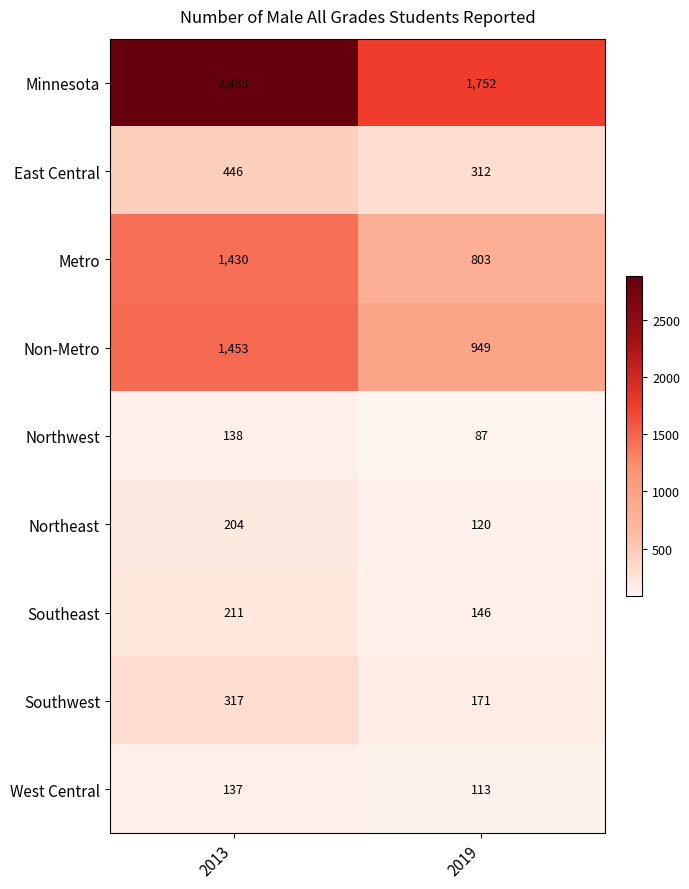

Rank the series at 2019 from lowest to highest value.

Northwest, West Central, Northeast, Southeast, Southwest, East Central, Metro, Non-Metro, Minnesota